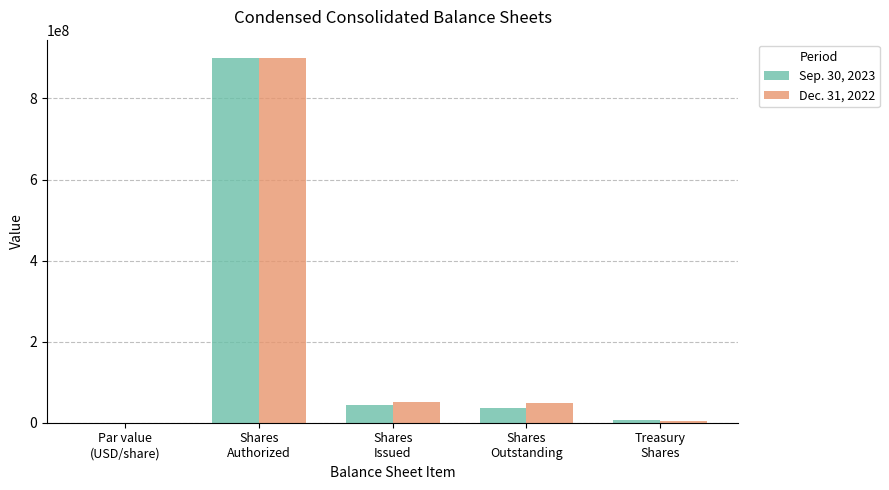

What is the maximum value shown in the chart?

900000000.0